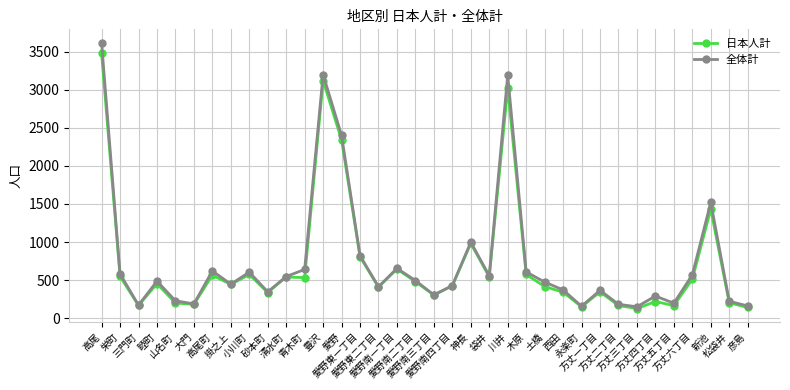

What is the approximate value of 全体計 at 松袋井, to the nearest 50?

200